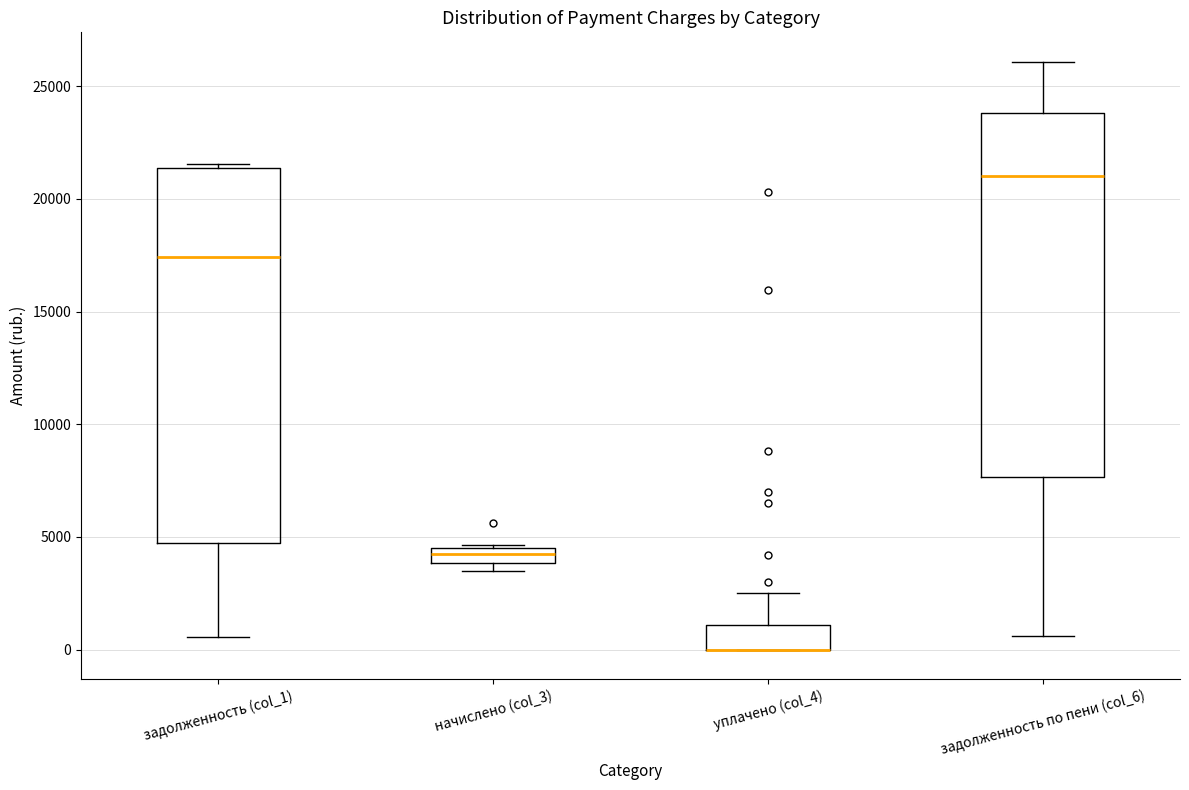

Comparing the boxes themselves (not the whiskers), which one is the tallest?

задолженность (col_1)